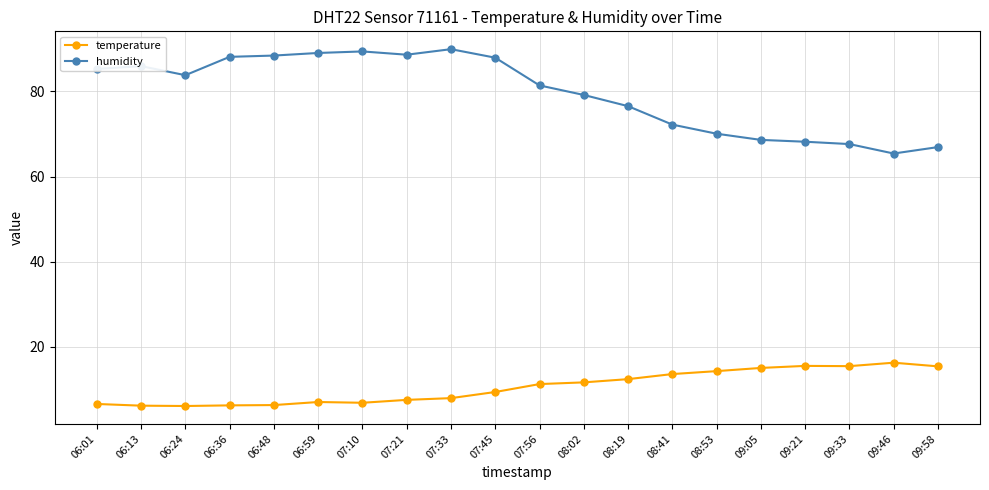

What is the spread (max minus min) of values at 06:13?

79.7